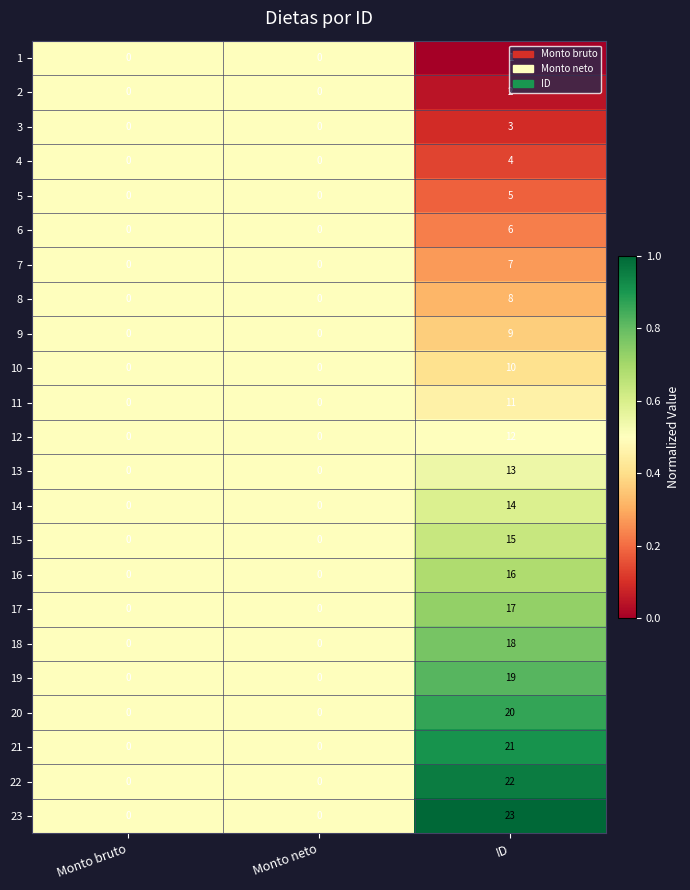

What is the greatest value displayed?

23